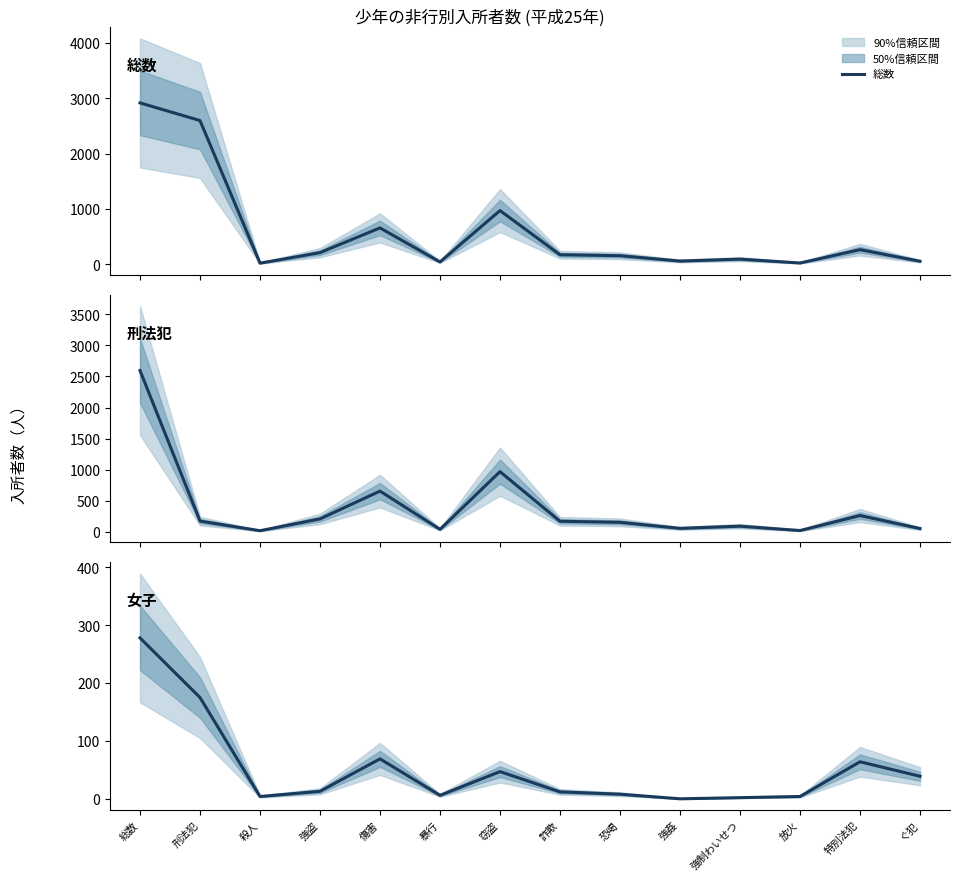

Reading left to right, what are all the values shown in this chart?

総数: 2915	2596	20	210	657	42	970	172	155	58	93	23	264	55
刑法犯: 2596	175	20	210	657	42	970	172	155	58	93	23	264	55
女子: 278	175	4	13	69	6	47	12	8	0	2	4	64	39